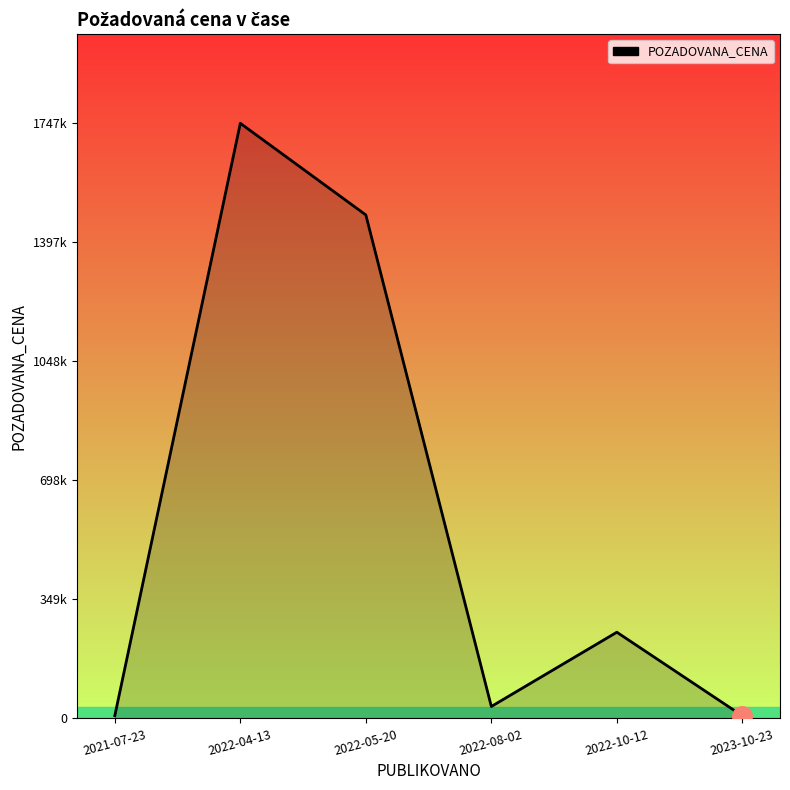

Does the chart display data point markers on the line(s)?

No